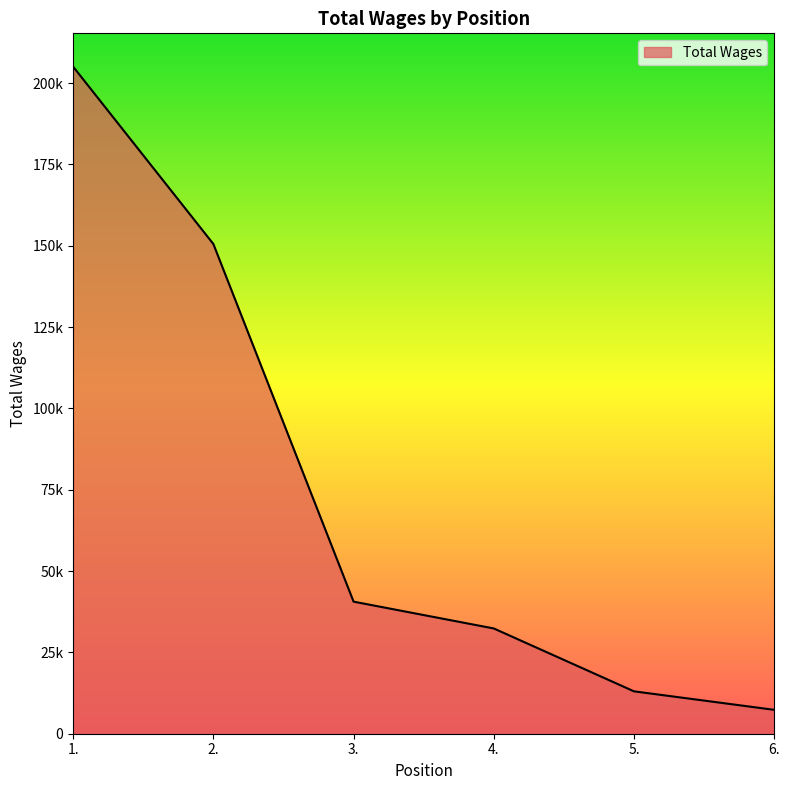

Does the chart have visible grid lines?

No